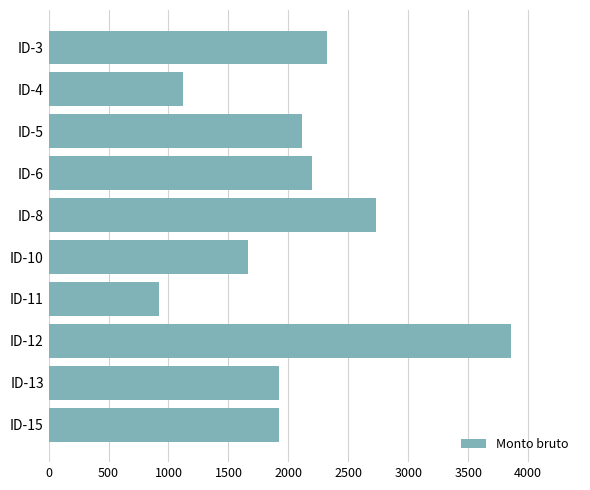

Which has a higher value, ID-4 or ID-6?

ID-6